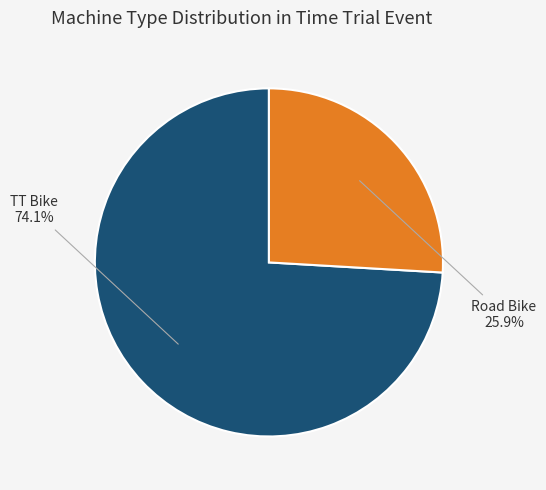

Is there a majority slice in this chart?

Yes